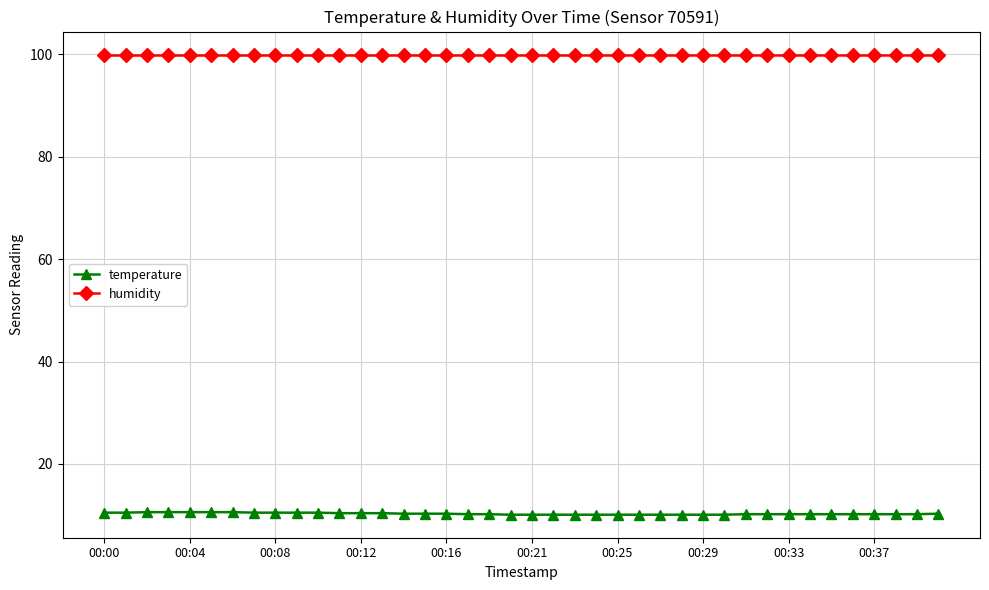

What is the minimum value for temperature?

10.1